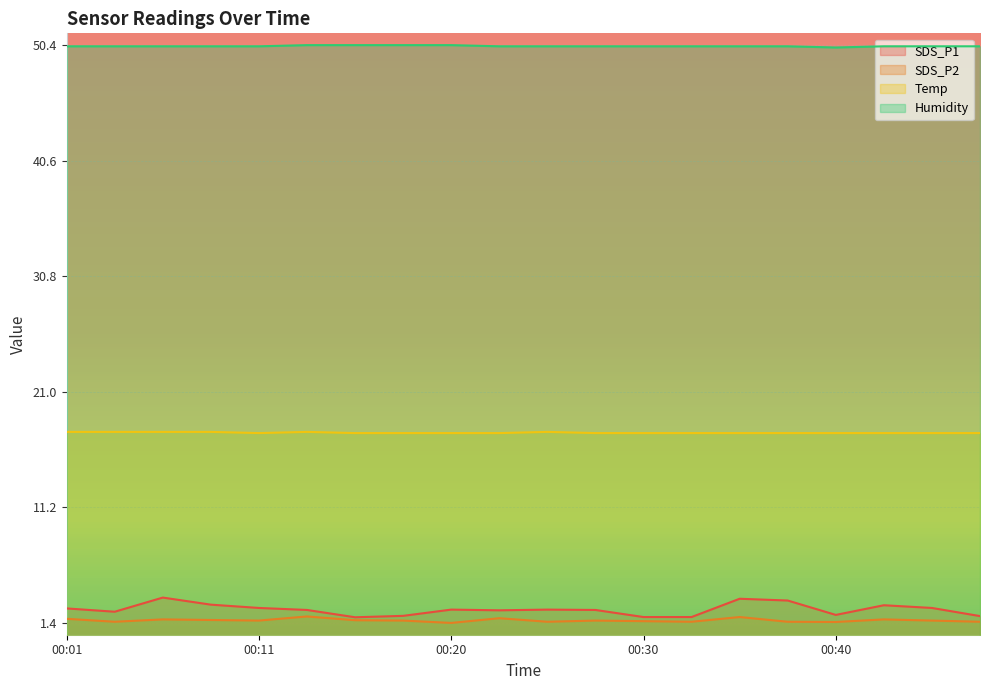

What is the sum of the SDS_P2 values at 00:30 and 00:06?

3.2